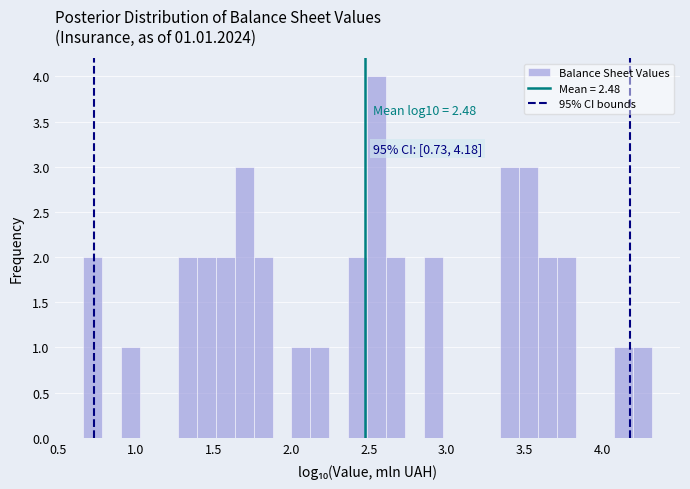

Read against the x-axis, roughly where is the centre of the tallest bar?

2.55